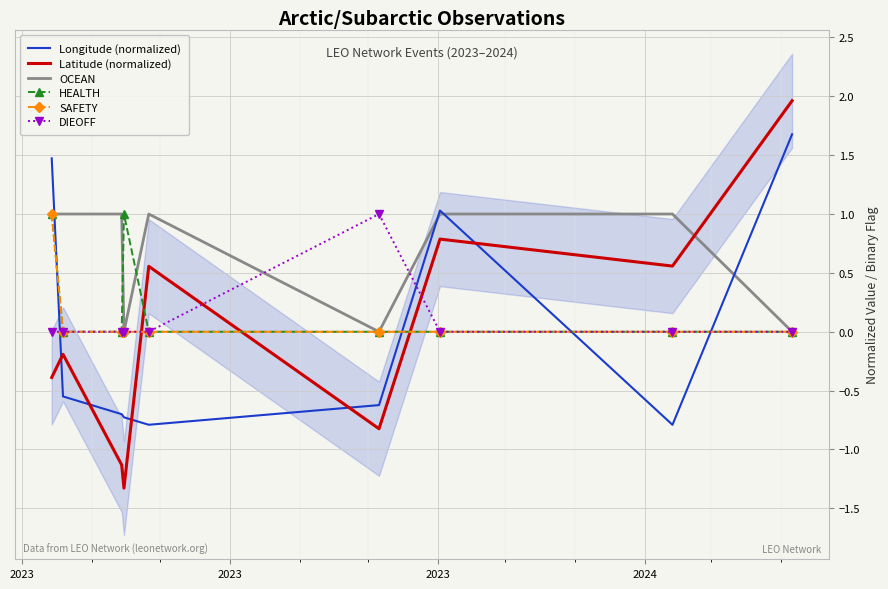

True or false: HEALTH and Latitude (normalized) cross at least once.

True